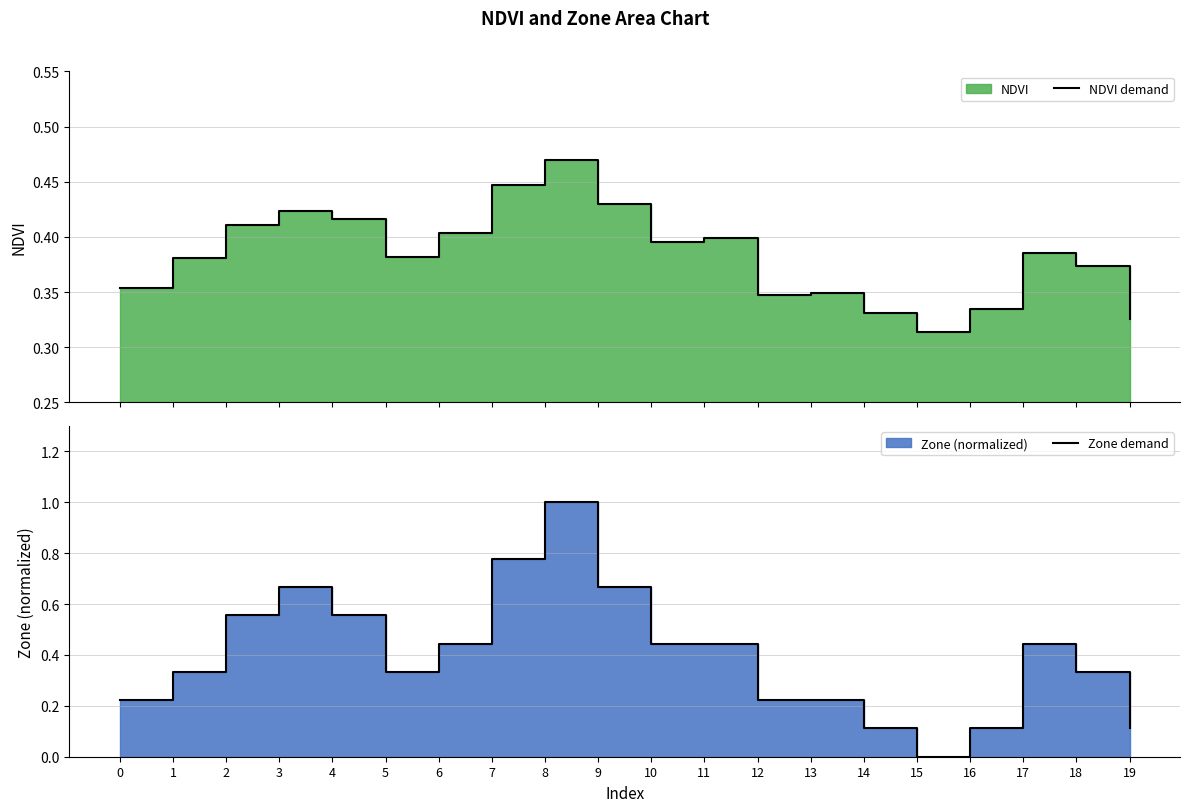

What is the difference between the Zone demand values at 10 and 13?

0.2